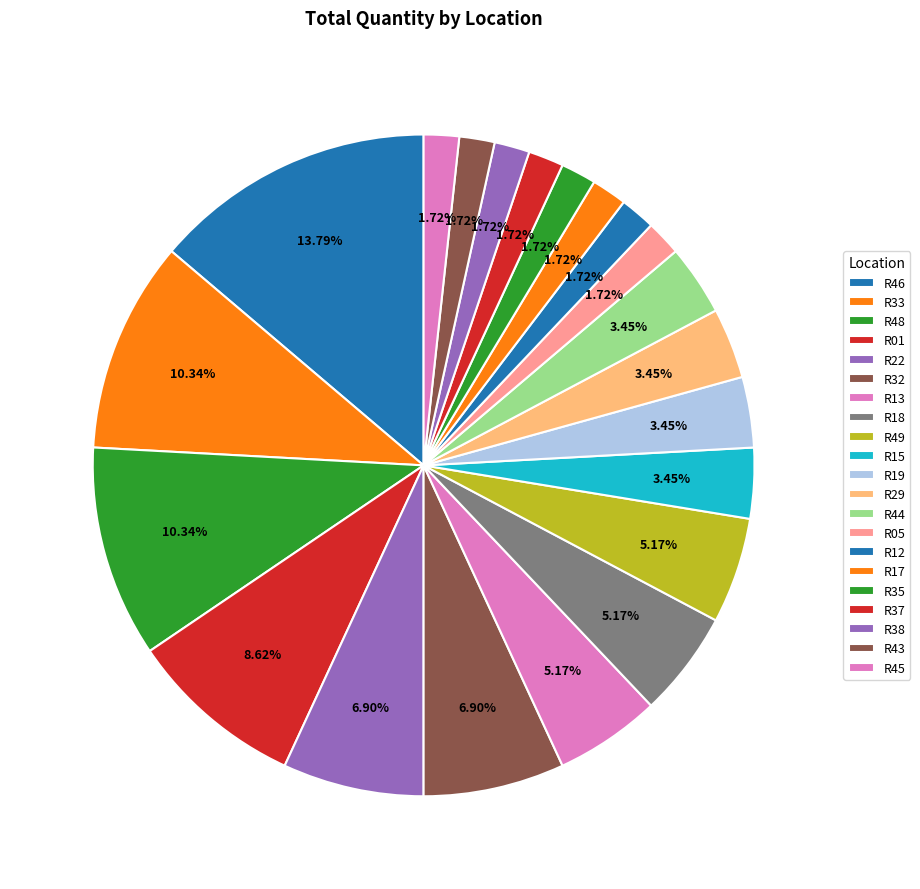

Does any single category account for the majority?

No